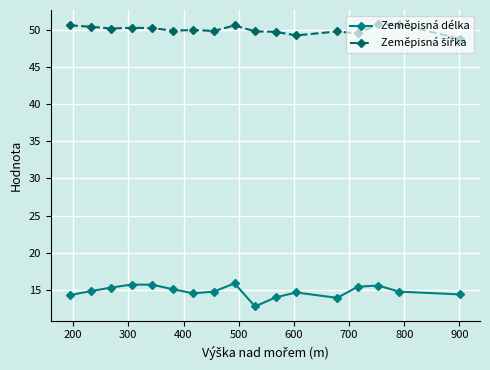

True or false: Zeměpisná délka has more than 0 points higher than both neighbors.

True